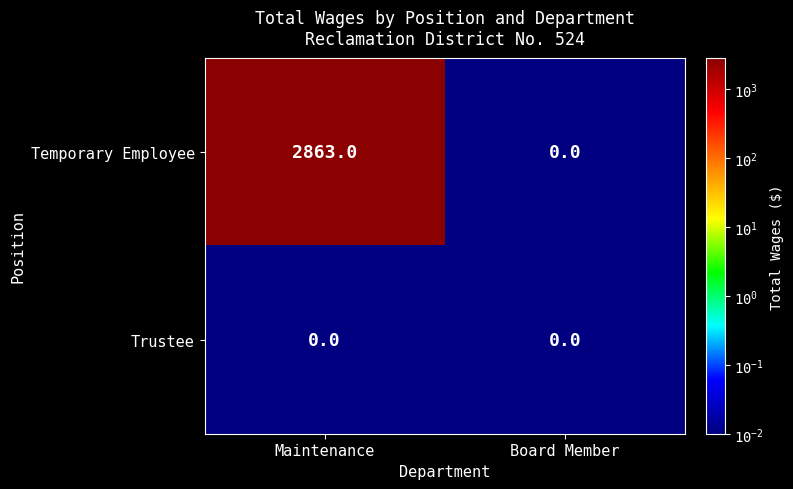

What is the maximum value shown in the chart?

2863